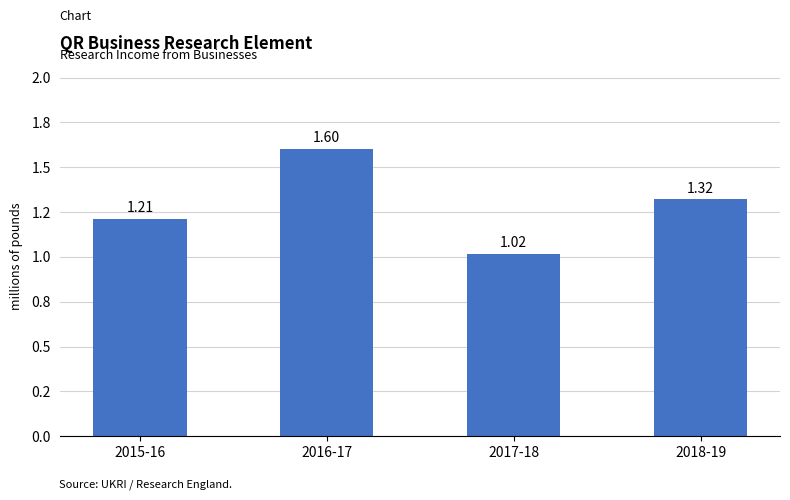

What position from the left is 2015-16?

1